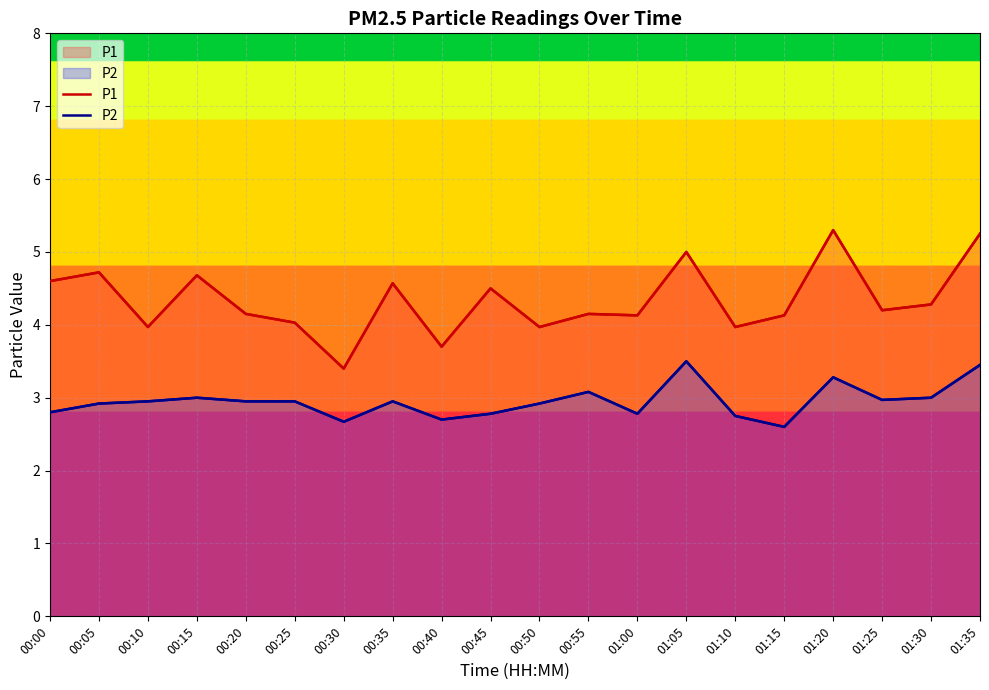

What is the approximate value of P2 at 00:10?

3.0